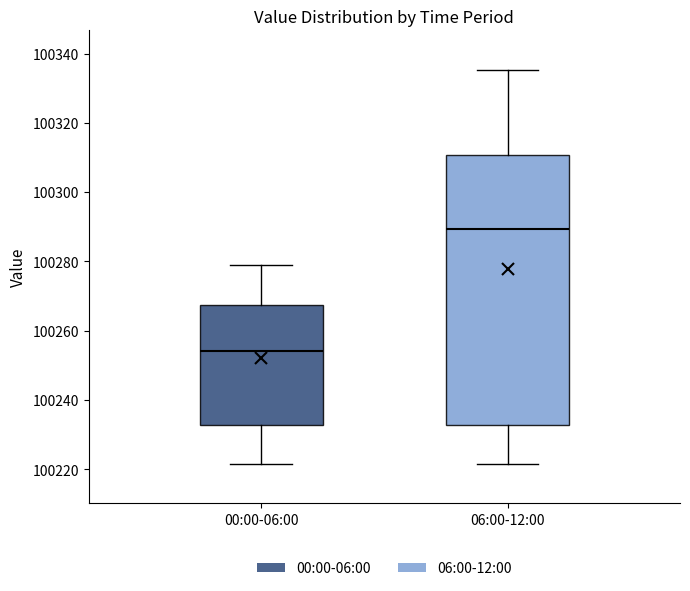

Where does the upper whisker of the box for 00:00-06:00 end on the y-axis? The values are not printed on the chart, so give them approximately, as read against the axis.

100280